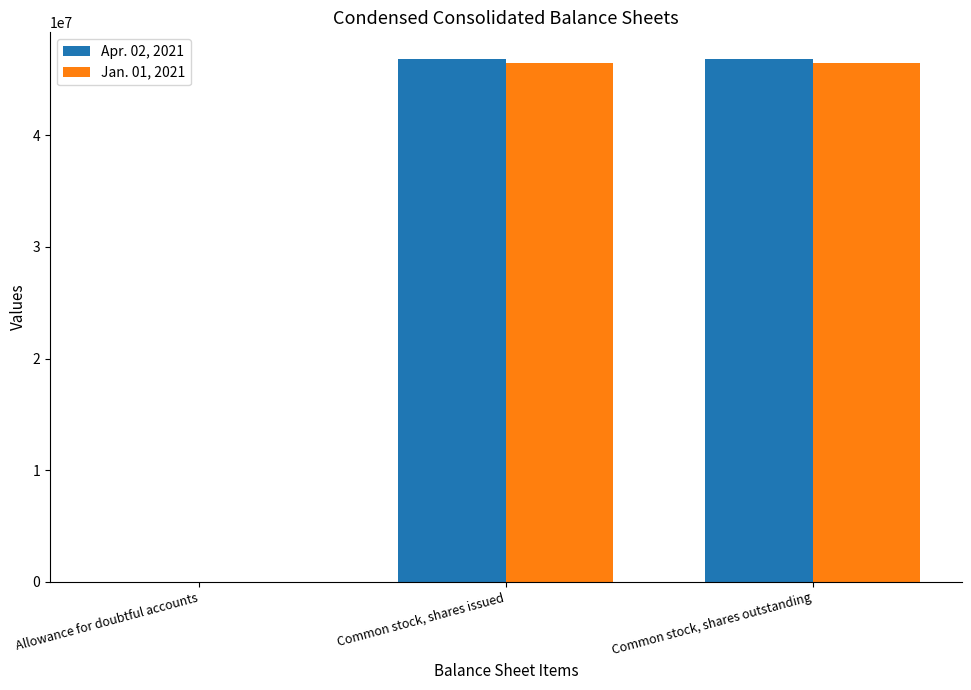

What is the total value across all series at Common stock, shares issued?

93305000